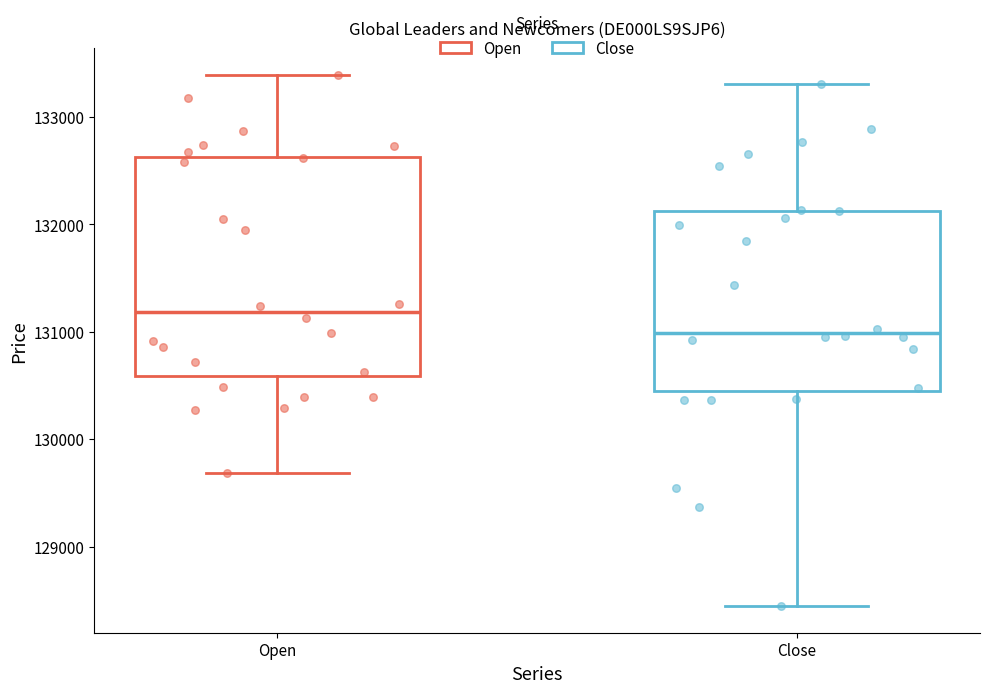

Reading left to right, transcribe this box plot: for each box, give where its median line is, the range the box spans, and where its two whiskers end, as read against the y-axis. The values are not printed on the chart, so give them approximately, as read against the axis.

Open: median 131200, box 130600 to 132600, whiskers 129700 to 133400
Close: median 131000, box 130500 to 132100, whiskers 128400 to 133300